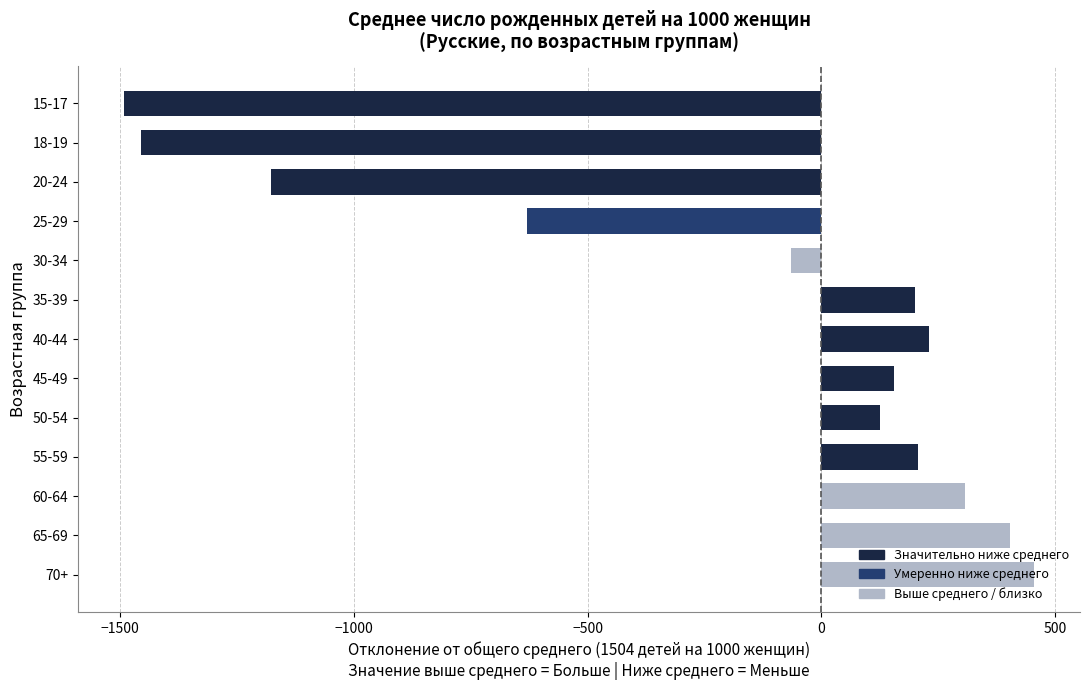

What is the sum of all values?

-2733